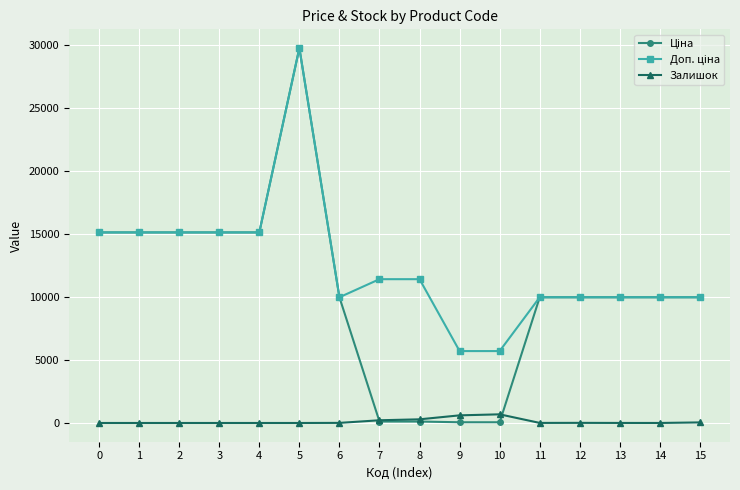

What is the spread (max minus min) of values at 0?

15120.0